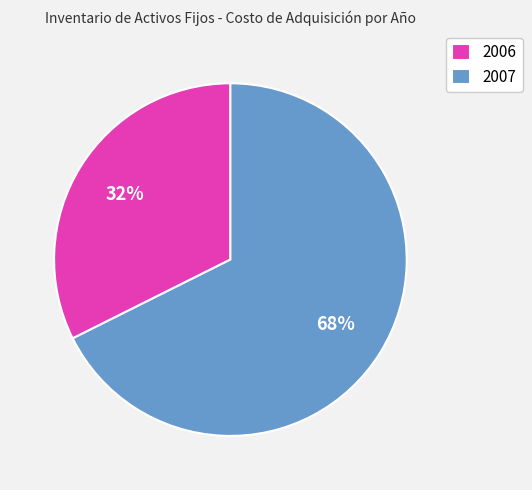

Is it true that 2006 is 32% of the pie?

True